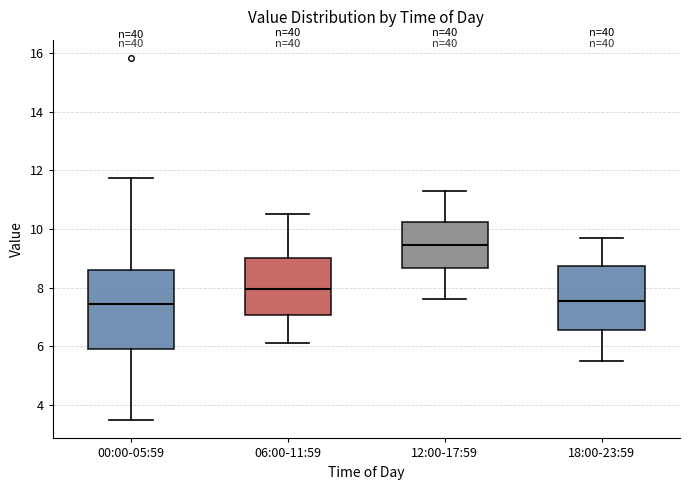

Reading left to right, read every box against the y-axis: the position of its median line, the range the box covers, and the ends of its whiskers. The values are not printed on the chart, so give them approximately, as read against the axis.

00:00-05:59: median 7.4, box 6.0 to 8.6, whiskers 3.4 to 11.8
06:00-11:59: median 8.0, box 7.0 to 9.0, whiskers 6.2 to 10.6
12:00-17:59: median 9.4, box 8.6 to 10.2, whiskers 7.6 to 11.4
18:00-23:59: median 7.6, box 6.6 to 8.8, whiskers 5.6 to 9.8